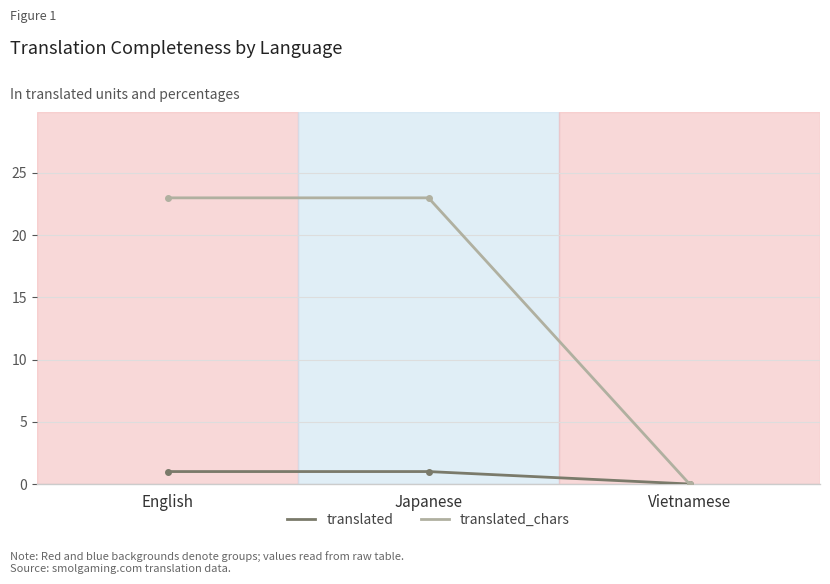

What is the value of the translated point at the 2nd from the left?

1